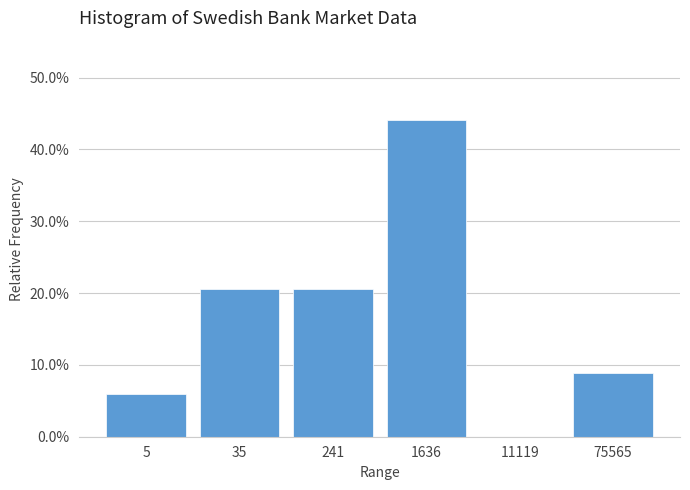

Are the bars horizontal?

No